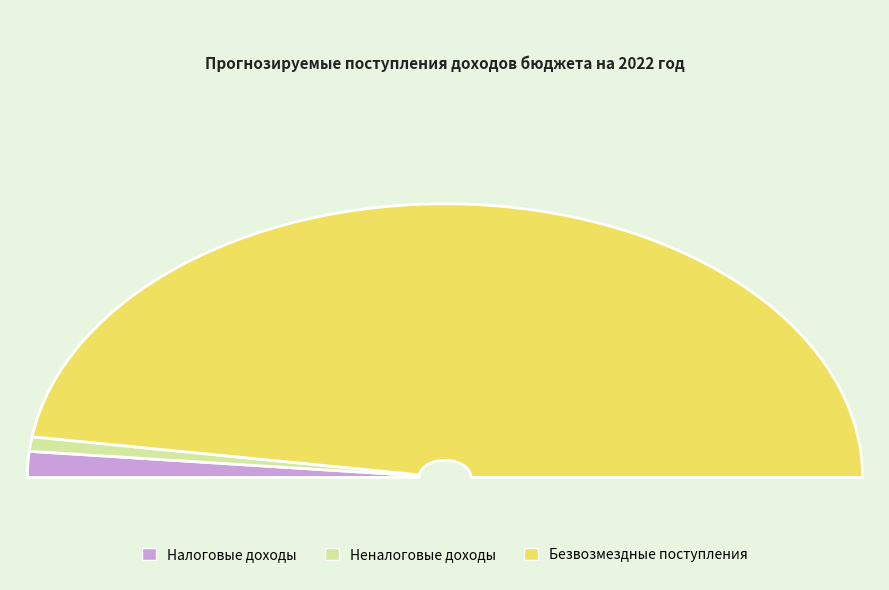

What is the smallest slice in the pie chart?

Неналоговые доходы